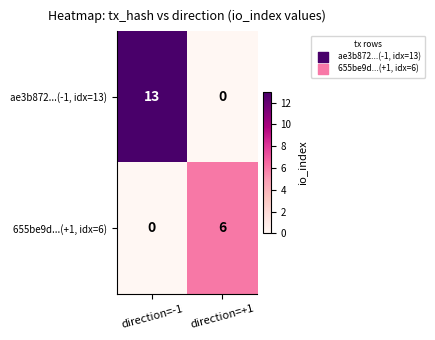

The value of 655be9d...(+1, idx=6) at direction=-1 is -2. True or false?

False